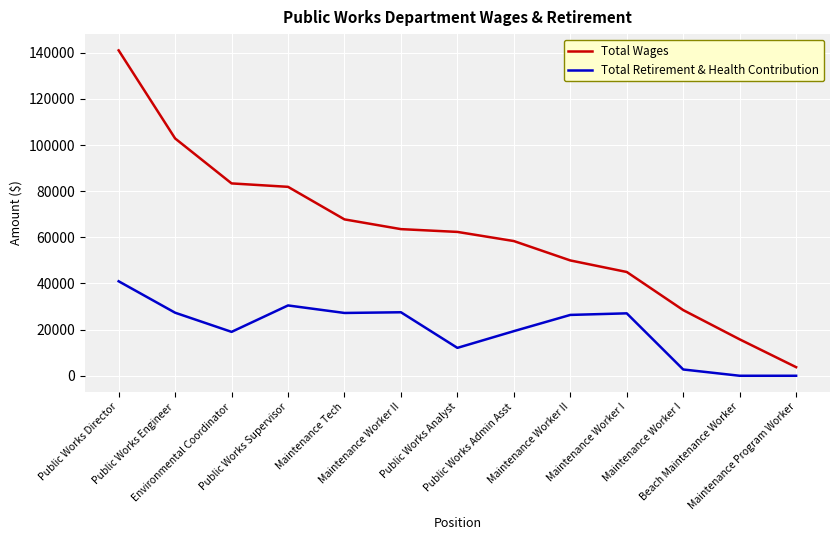

How many lines are shown in the chart?

2